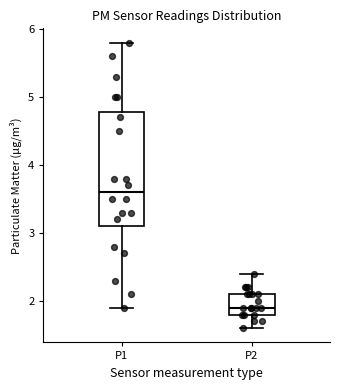

Which box has the highest median line?

P1